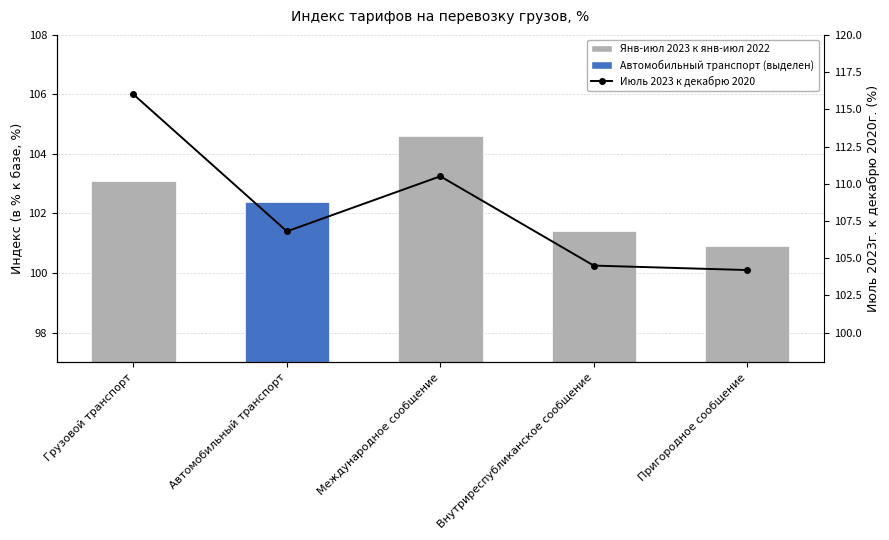

What is the approximate value of Июль 2023 к декабрю 2020 at Пригородное сообщение?

104.2